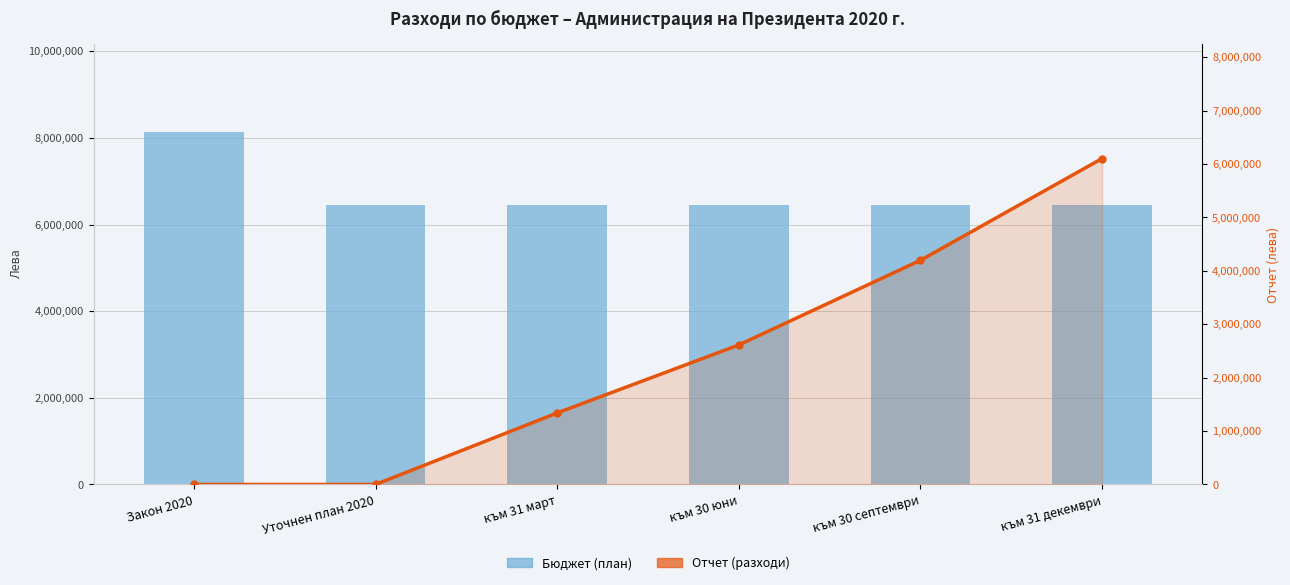

What are all the series names shown in the legend?

Бюджет (план), Отчет (разходи)